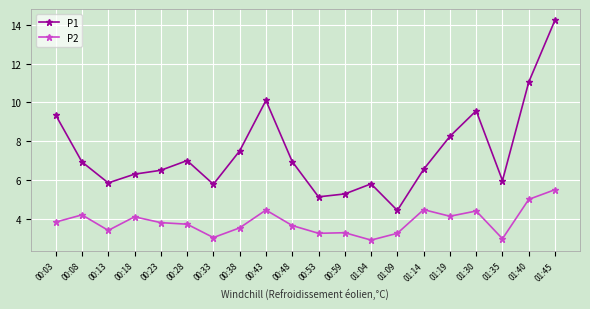

What position from the right is 00:59?

9